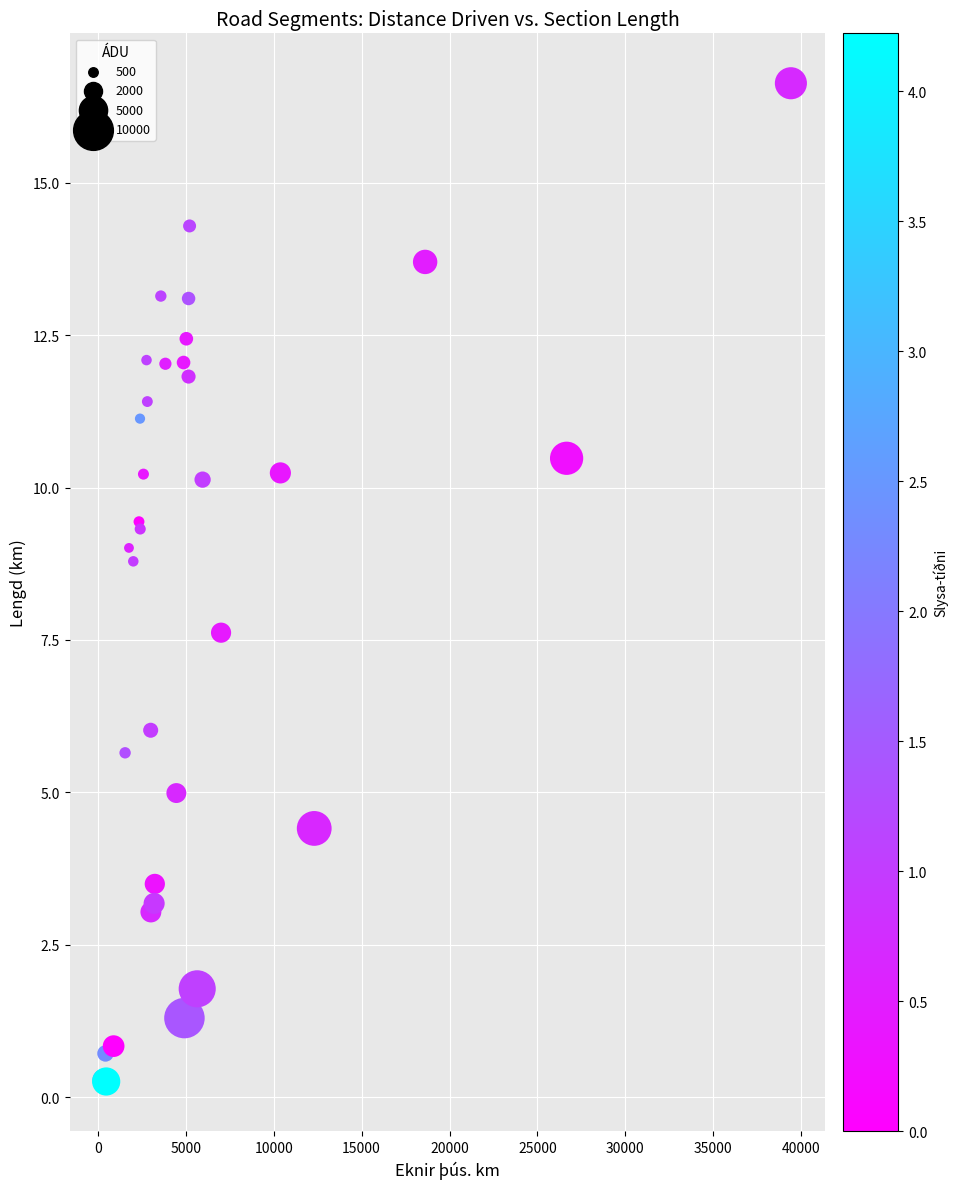

What Y value in the scatter plot is closest to 8?

7.6